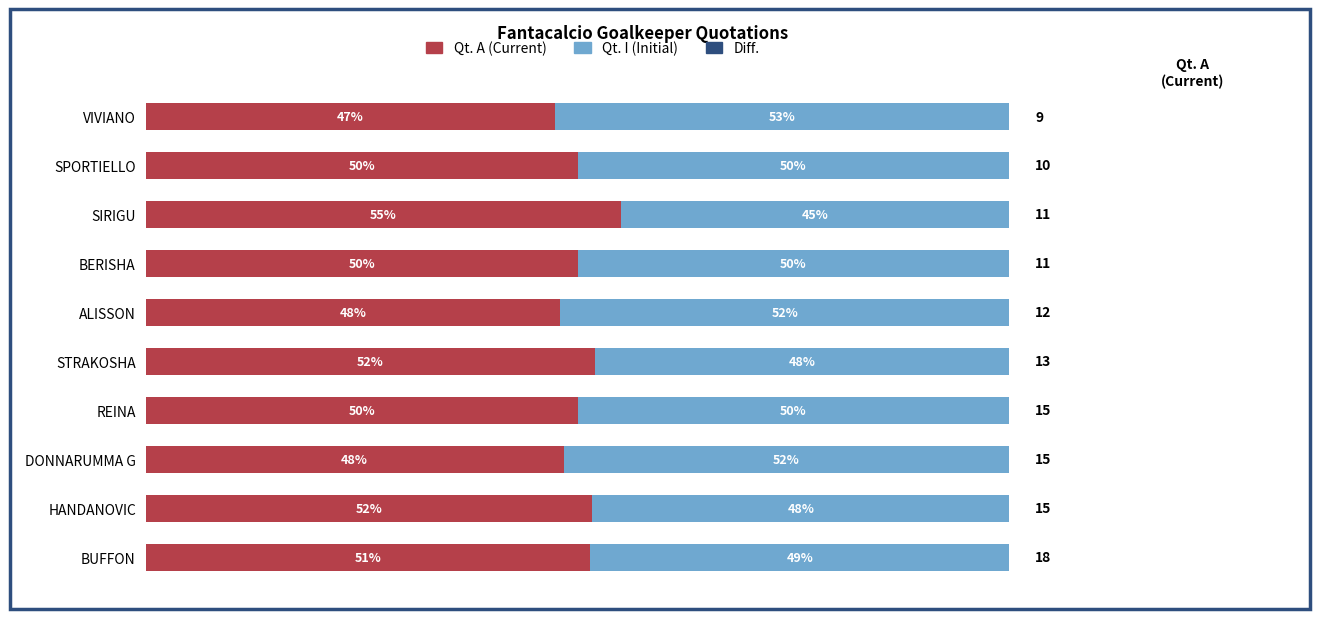

Which category has the highest value in the Qt. A (Current) series?

SIRIGU